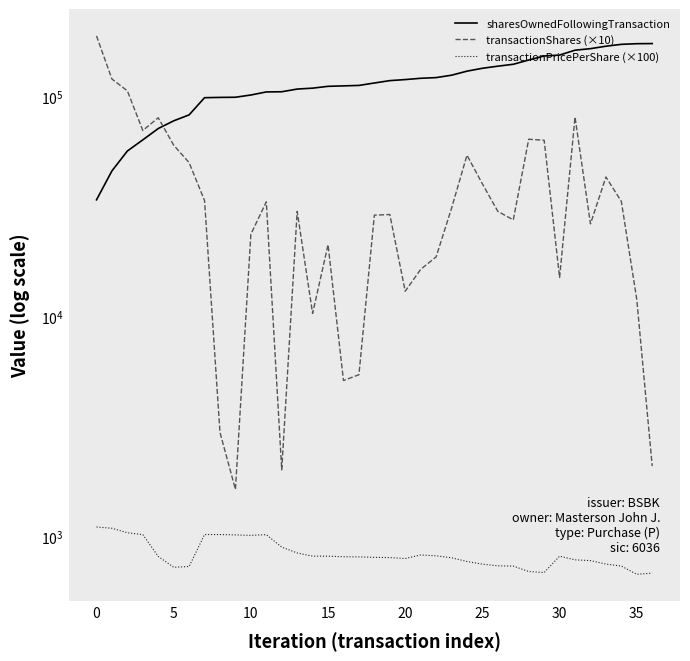

The transactionShares (×10) series shows 43000.0 at 33. True or false?

True